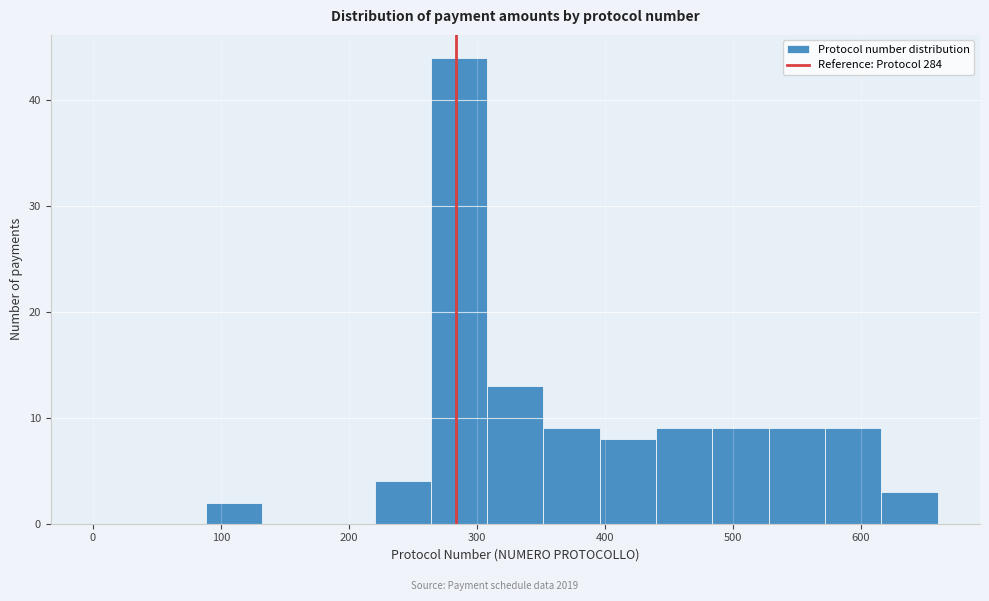

Reading left to right, list every bar in this chart as the range it spans on the x-axis followed by its height. Neither the bar edges nor the heights are printed on the chart, so give them approximately, as read against the axes.

0 to 44: 0
44 to 88: 0
88 to 132: 2
132 to 176: 0
176 to 220: 0
220 to 264: 4
264 to 308: 44
308 to 352: 13
352 to 396: 9
396 to 440: 8
440 to 484: 9
484 to 528: 9
528 to 572: 9
572 to 616: 9
616 to 660: 3